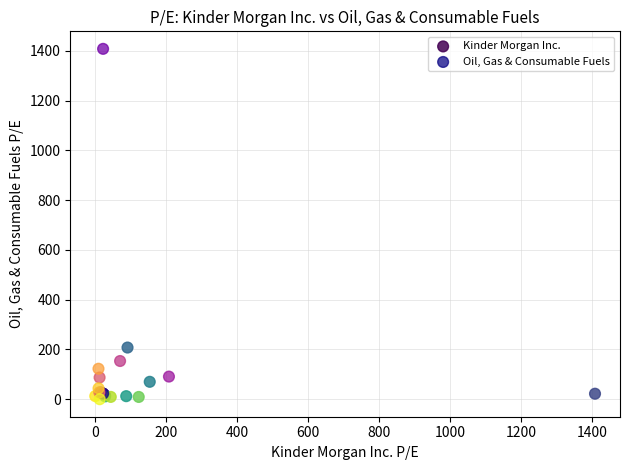

What are all the series names shown in the legend?

Kinder Morgan Inc., Oil, Gas & Consumable Fuels